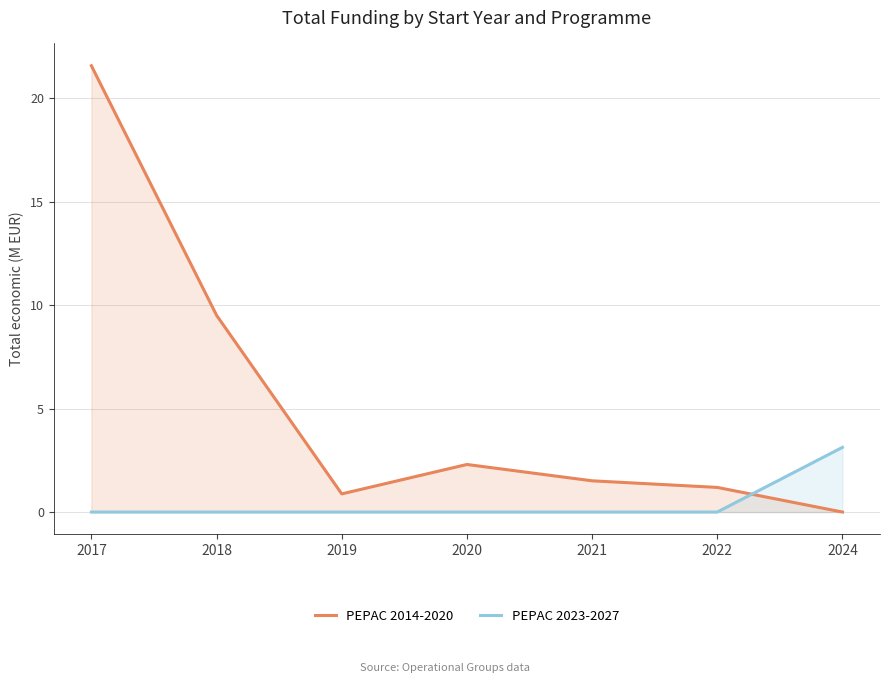

What is the sum of all PEPAC 2014-2020 values?

37.0